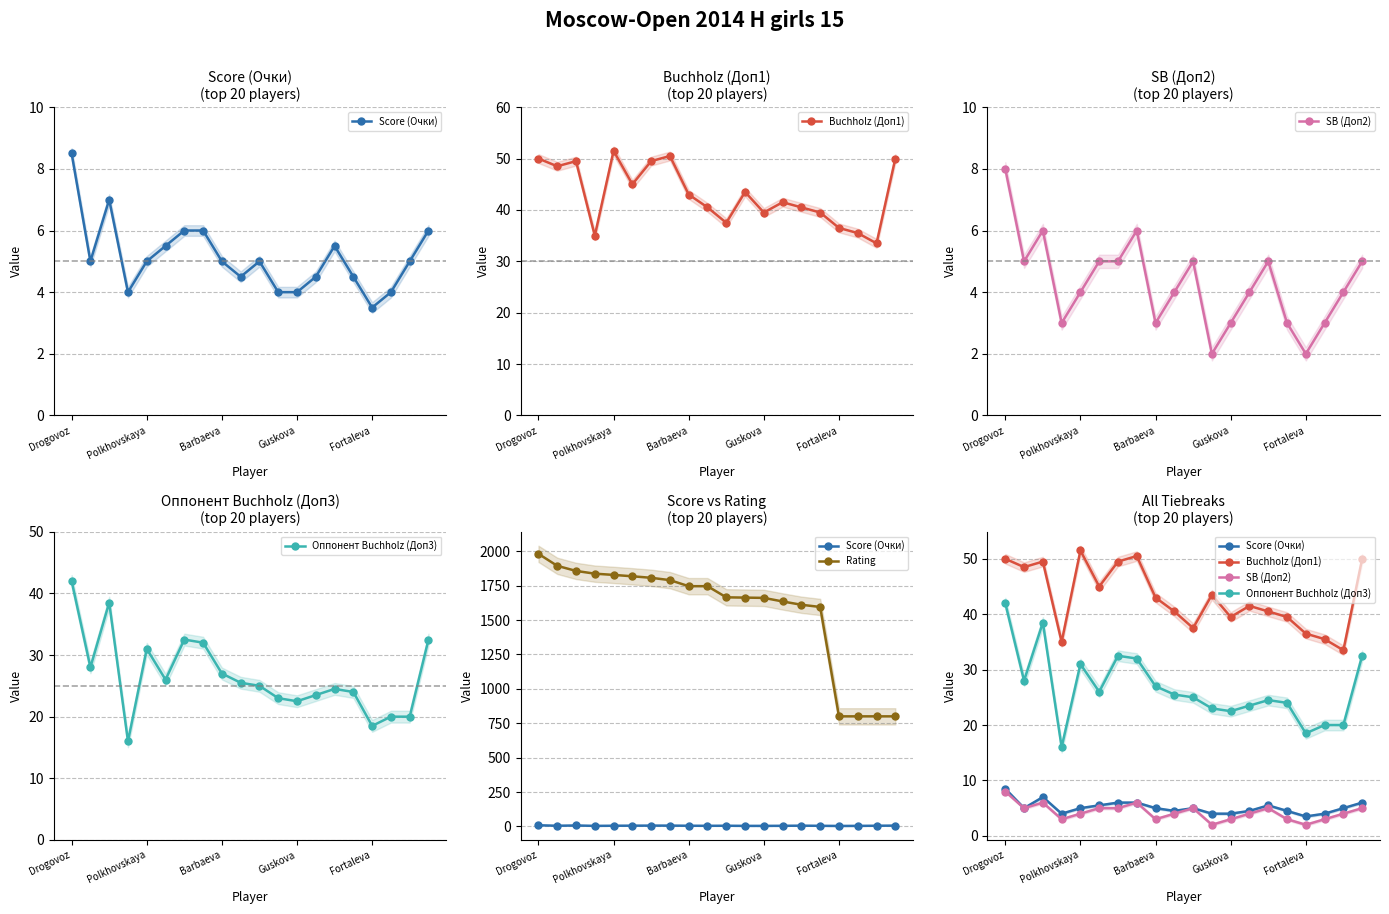

What is the spread (max minus min) of values at 18?

796.0